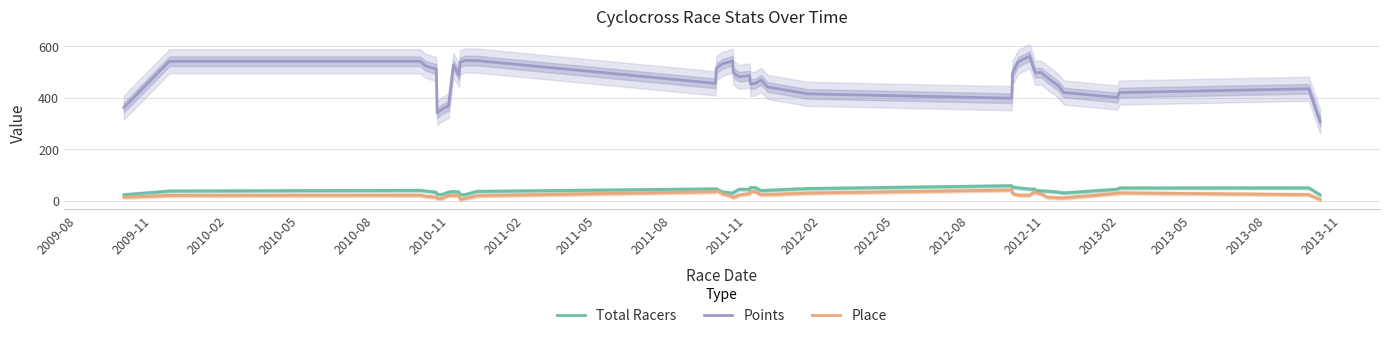

What is the lowest value of the Total Racers series?

21.7